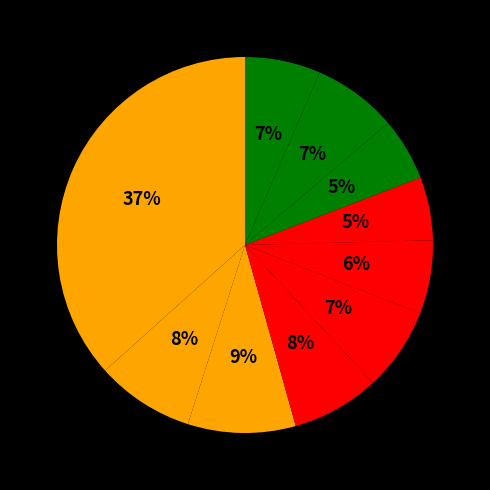

Rank the categories by value from highest to lowest.

pct05, pct25, pct15, pct35, pct85, pct45, pct95, pct55, pct65, pct75